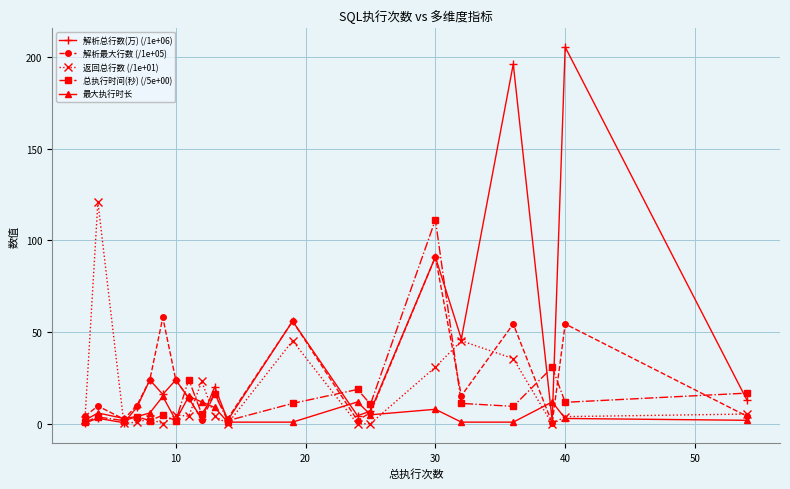

List the series in order of their peak value, lowest first.

最大执行时长, 解析最大行数 (/1e+05), 总执行时间(秒) (/5e+00), 返回总行数 (/1e+01), 解析总行数(万) (/1e+06)